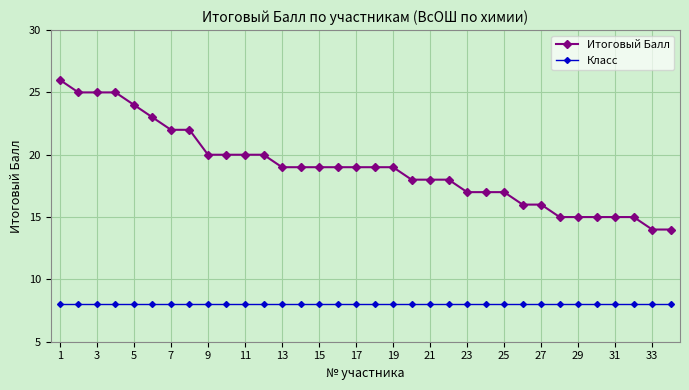

True or false: Итоговый Балл and Класс cross at least once.

False